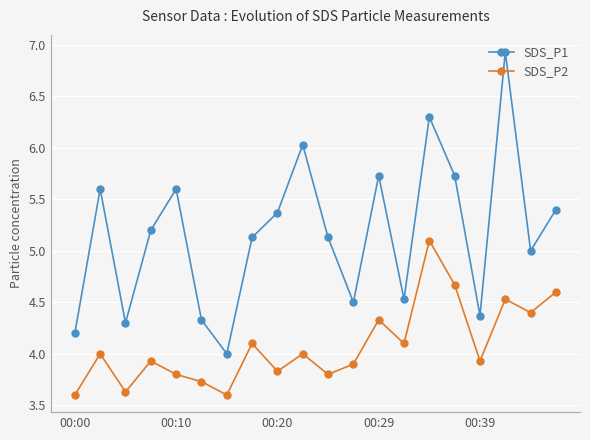

What is the sum of all SDS_P2 values?

81.6